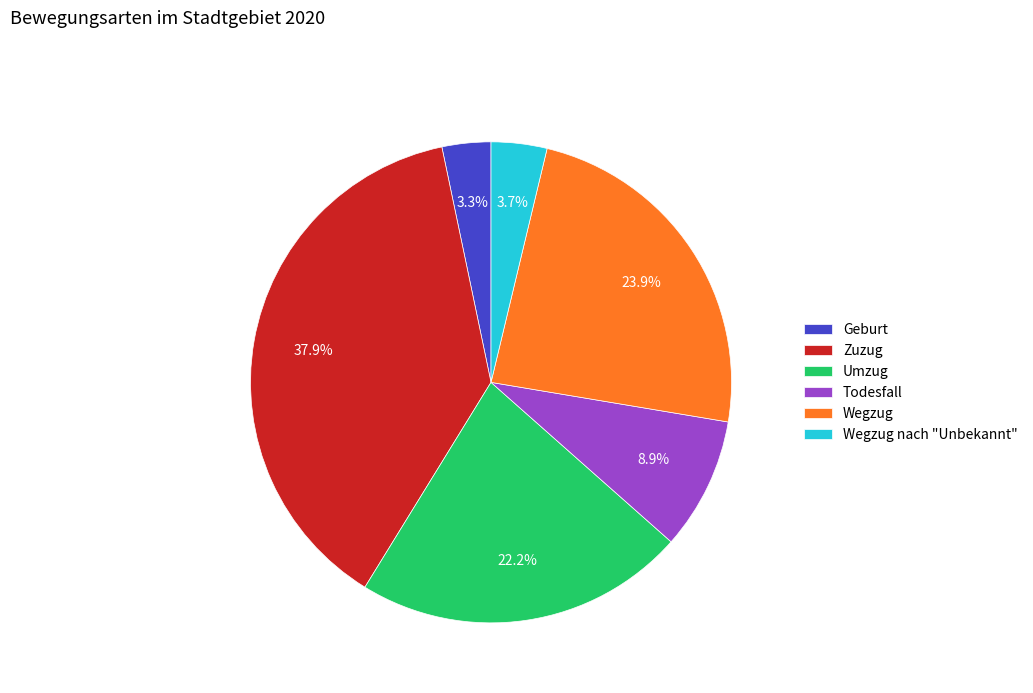

To the nearest percent, what percentage of the pie is Todesfall?

9%